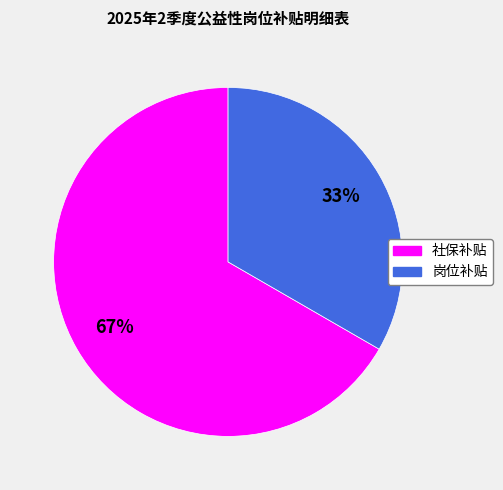

Is it true that 岗位补贴 is 25% of the pie?

False